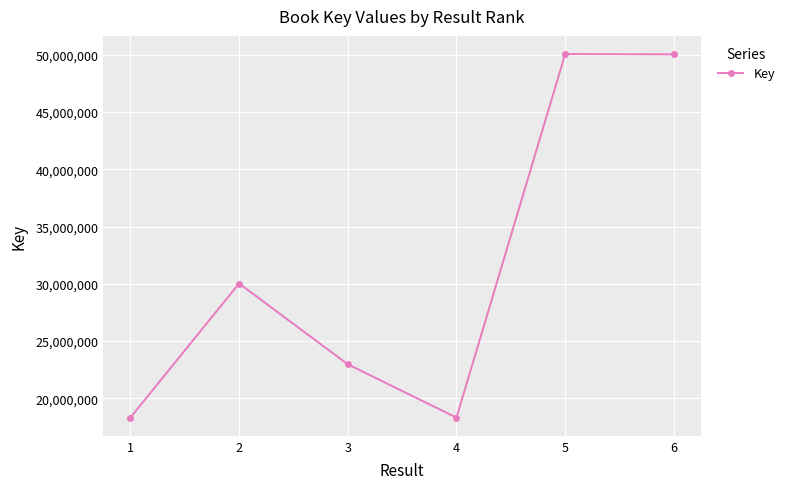

What is the smallest value displayed?

18320082